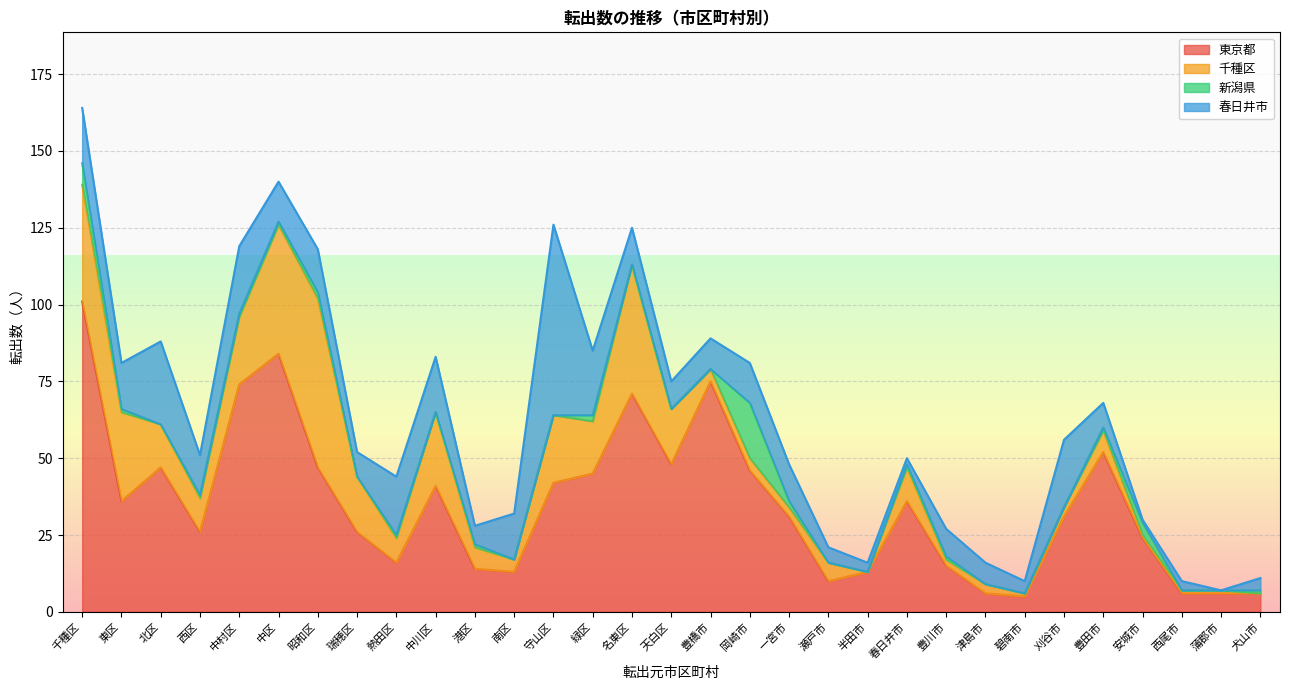

The 春日井市 series shows 5 at 天白区. True or false?

False